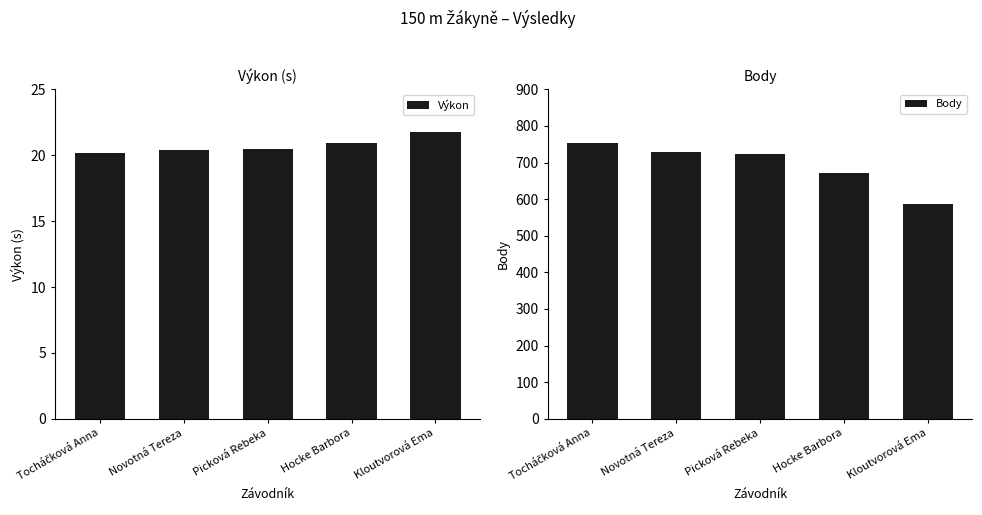

True or false: Body has a value of 724.0 at Picková Rebeka.

True